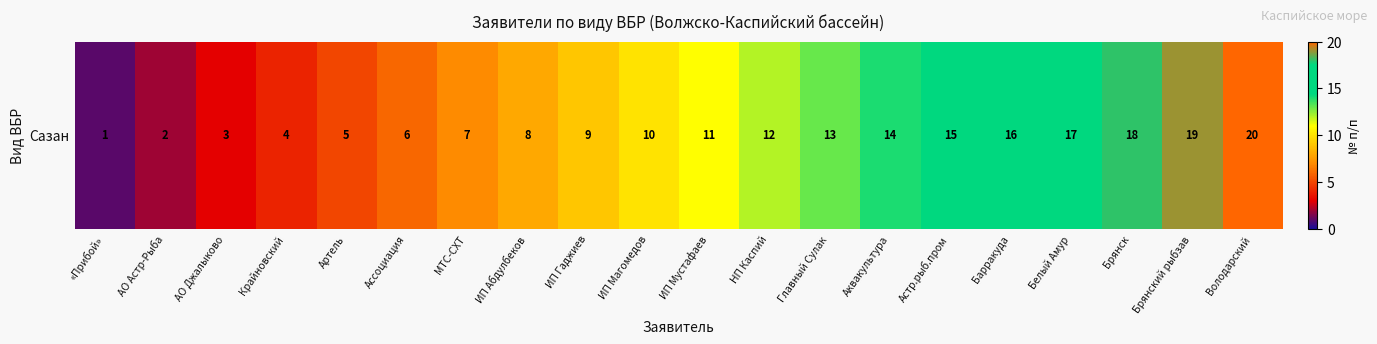

List the labels in order of value, largest first.

Володарский, Брянский рыбзав, Брянск, Белый Амур, Барракуда, Астр.рыб.пром, Аквакультура, Главный Сулак, НП Каспий, ИП Мустафаев, ИП Магомедов, ИП Гаджиев, ИП Абдулбеков, МТС-СХТ, Ассоциация, Артель, Крайновский, АО Джалыково, АО Астр-Рыба, «Прибой»